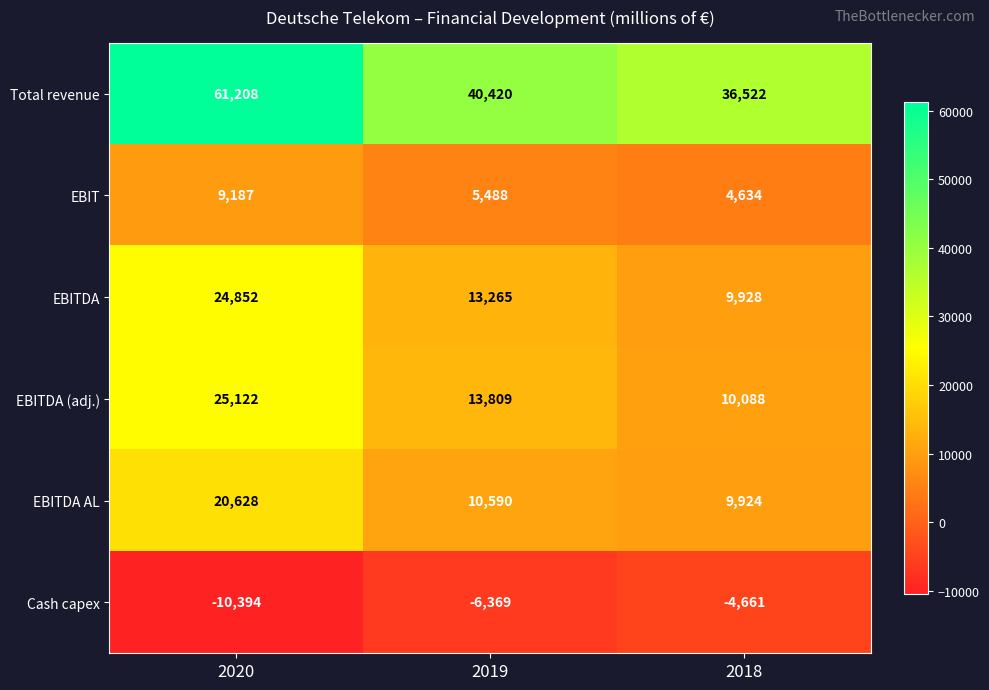

How many distinct data groups are displayed?

6